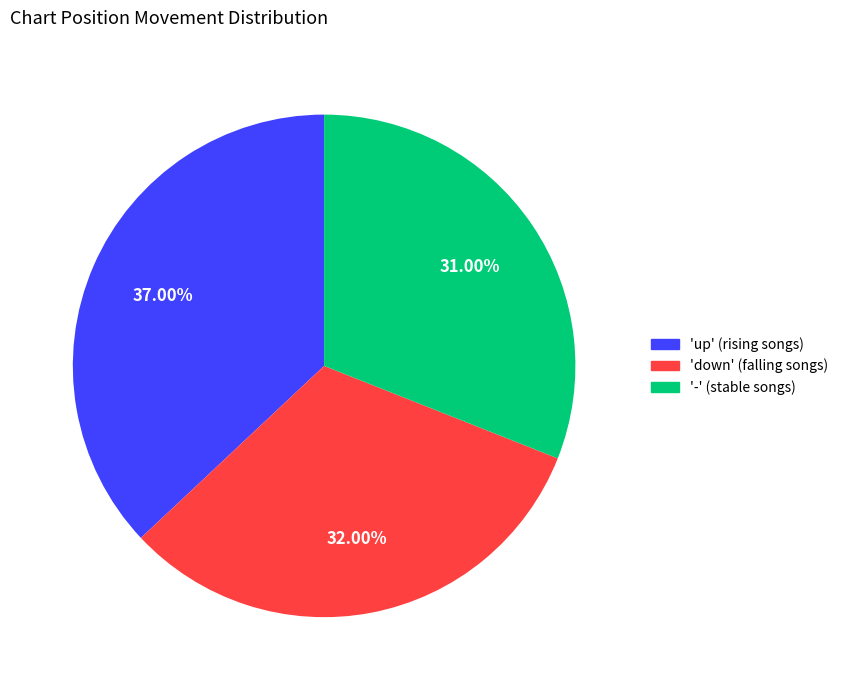

Does '-' (stable songs) represent more than half of the total?

No